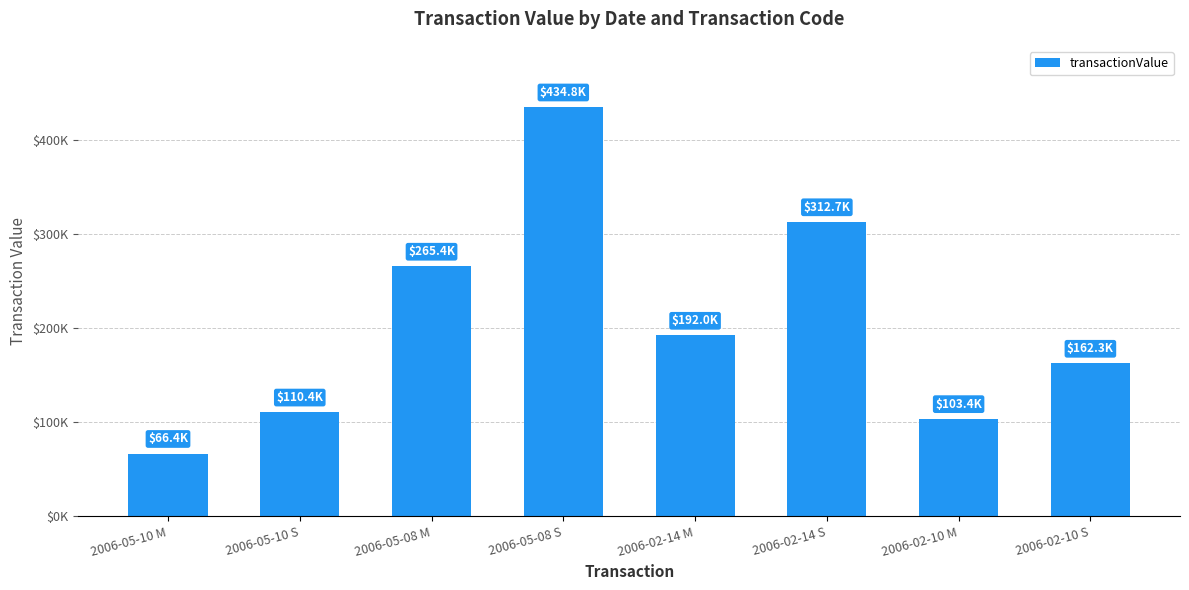

What is the greatest value displayed?

434764